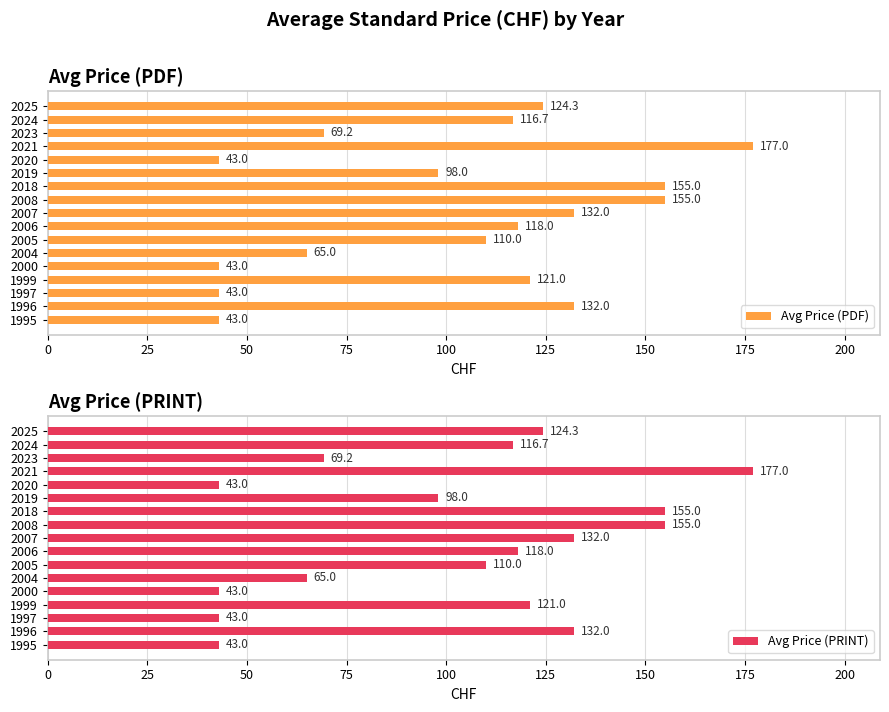

The Avg Price (PDF) series shows 66.6 at 1995. True or false?

False